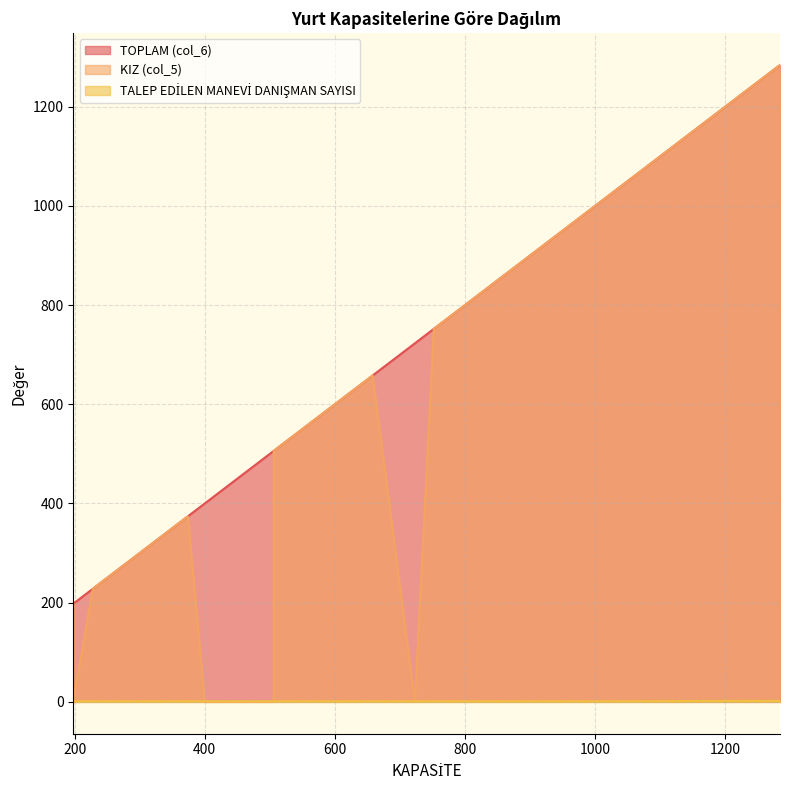

At which category does the chart reach its peak across all series?

1284